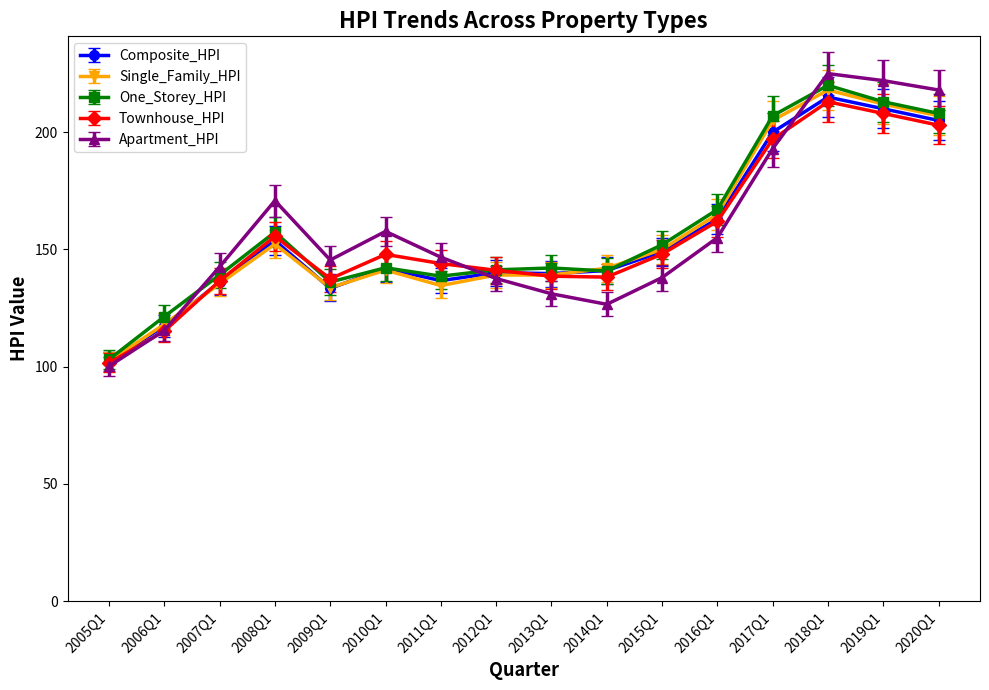

True or false: One_Storey_HPI and Townhouse_HPI cross at least once.

True